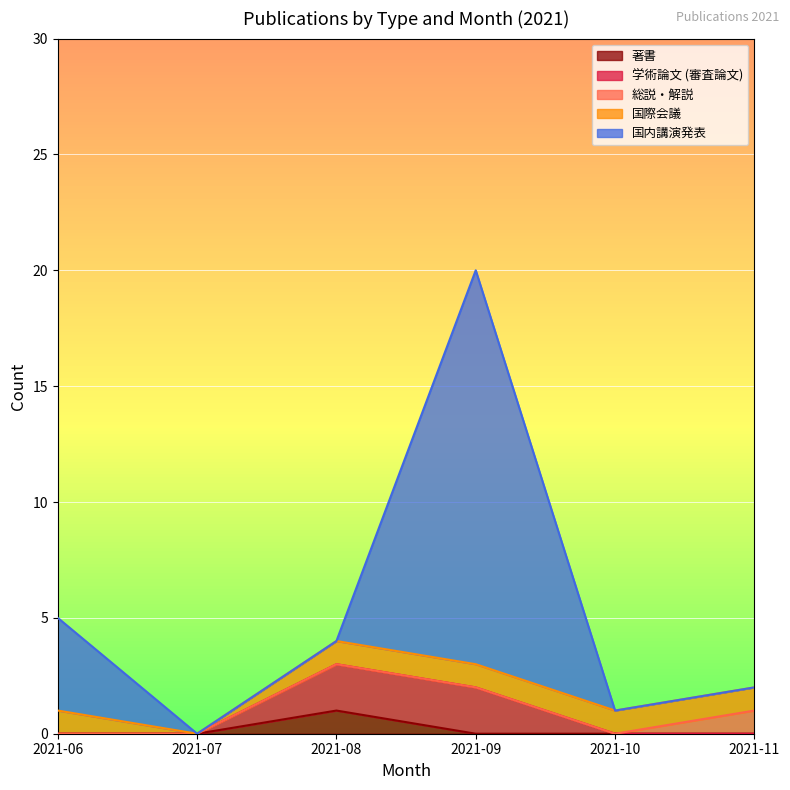

What are all the series names shown in the legend?

著書, 学術論文 (審査論文), 総説・解説, 国際会議, 国内講演発表